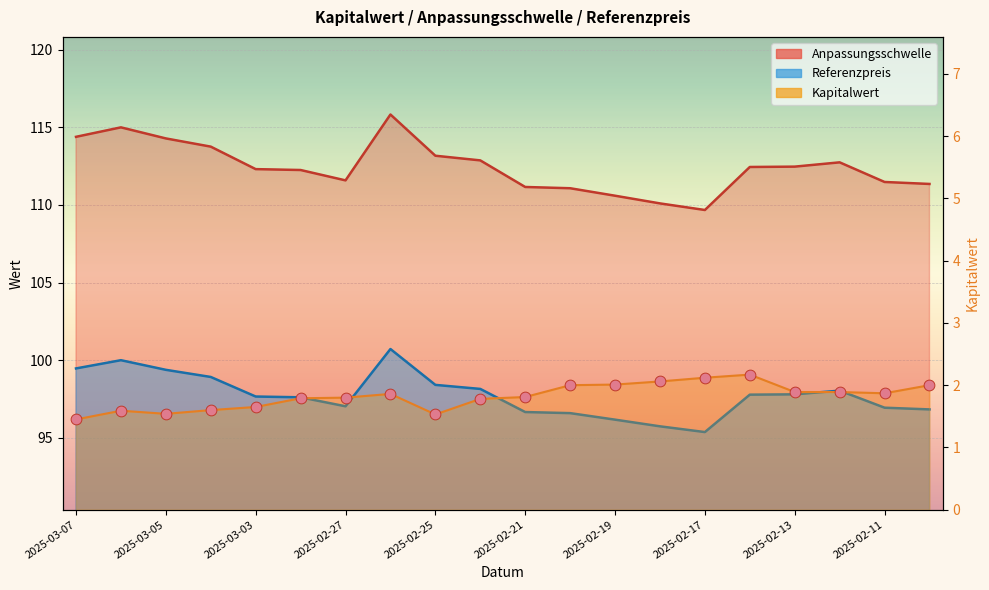

Which series contains the lowest Y value?

Kapitalwert